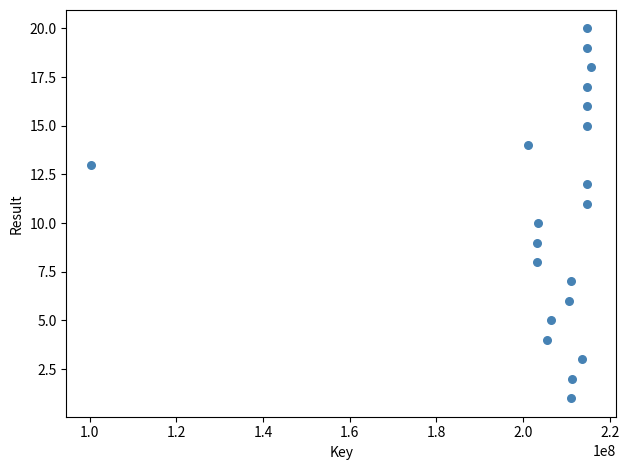

What is the range of X values (max minus min)?

115367885